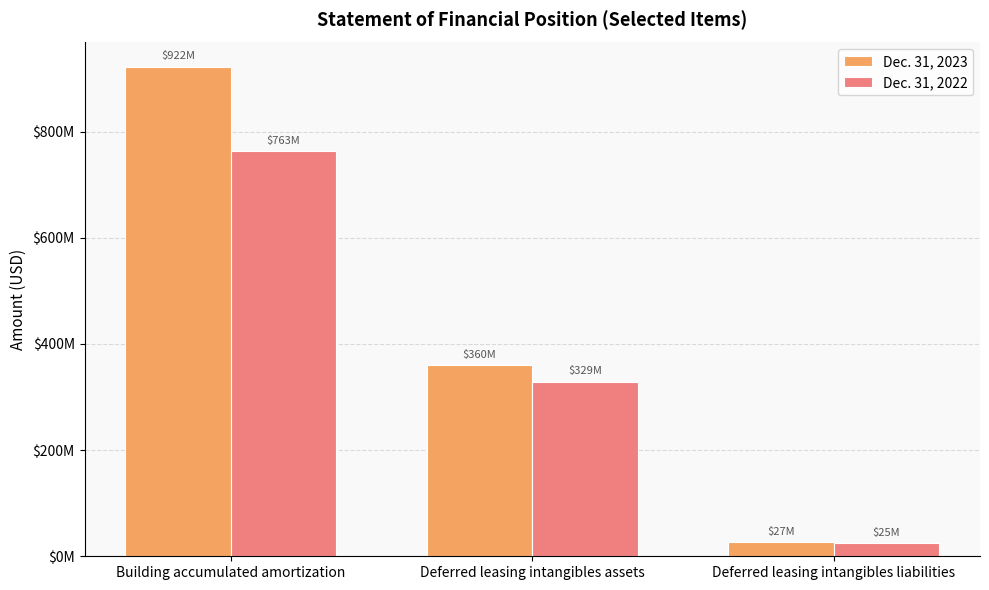

Read the Dec. 31, 2023 value at Building accumulated amortization, to the nearest 100.

921846000